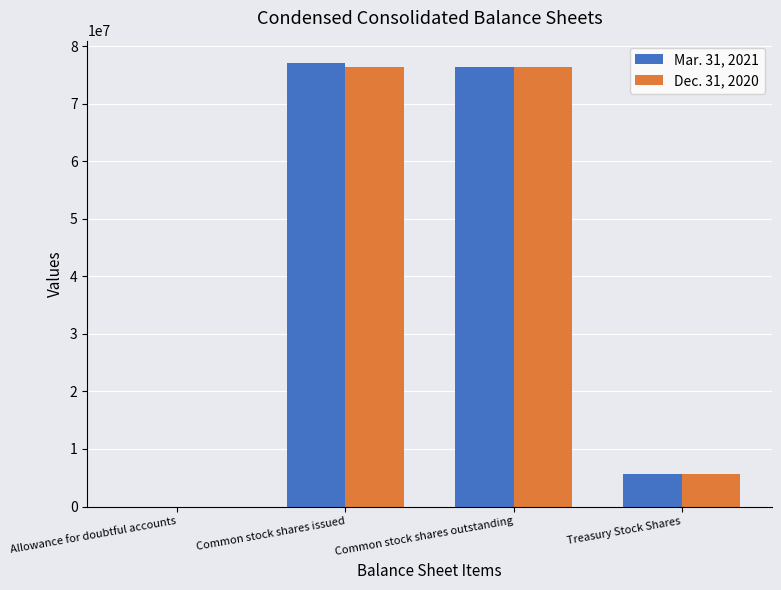

What is the maximum value for Mar. 31, 2021?

77102000